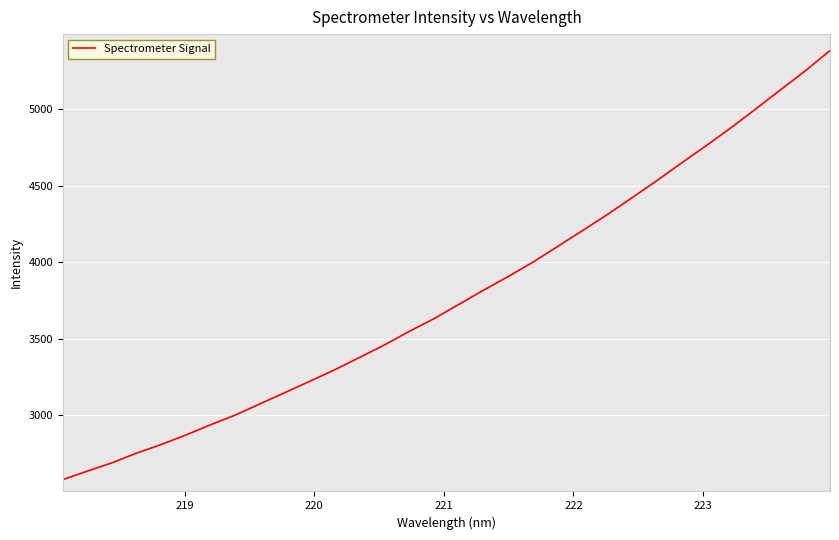

What is the difference between the maximum and minimum values?

2803.6